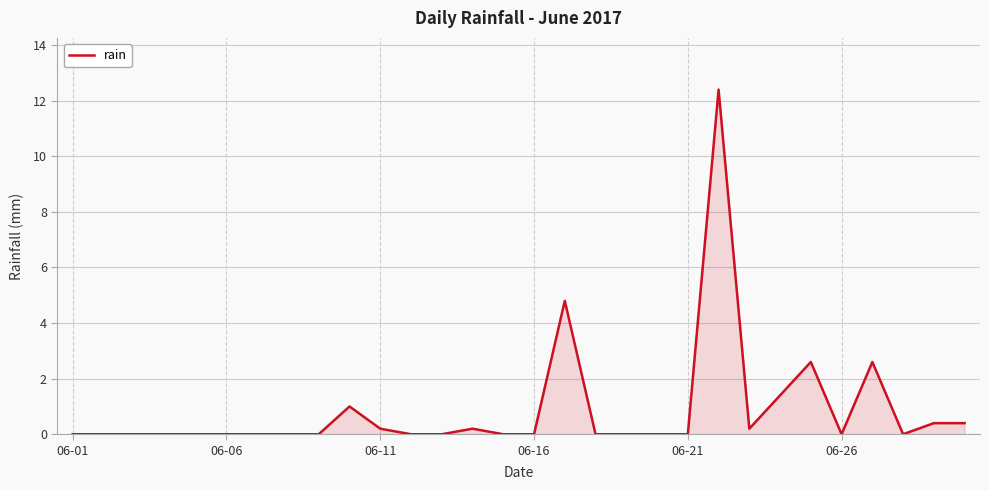

What is the greatest value displayed?

12.4